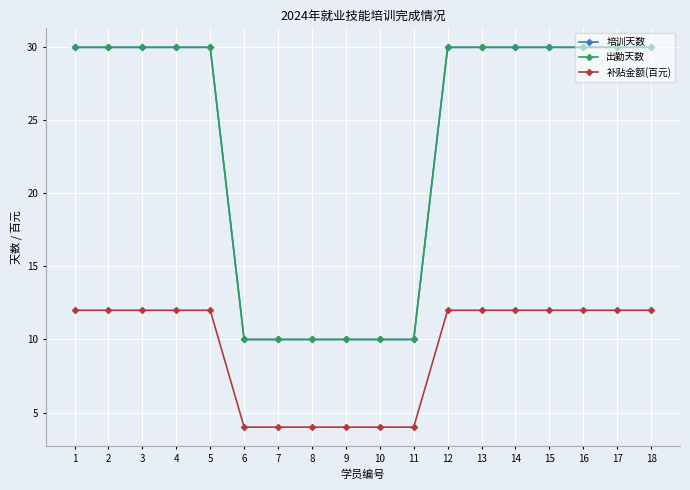

Is this an area chart (filled region under the line)?

No